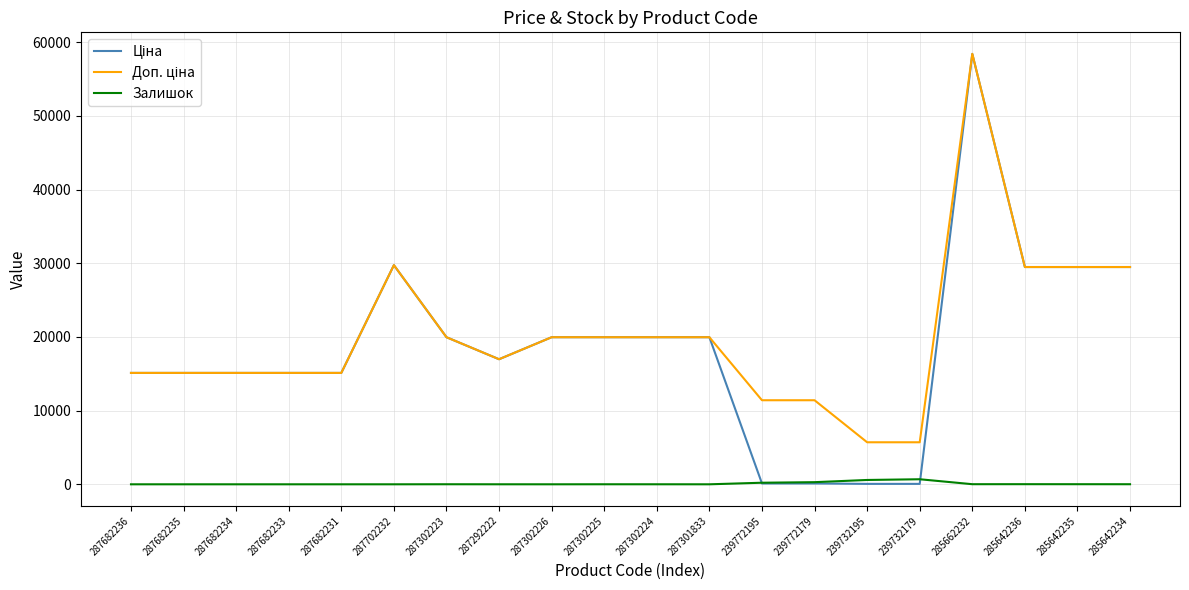

What is the maximum value shown in the chart?

58426.5